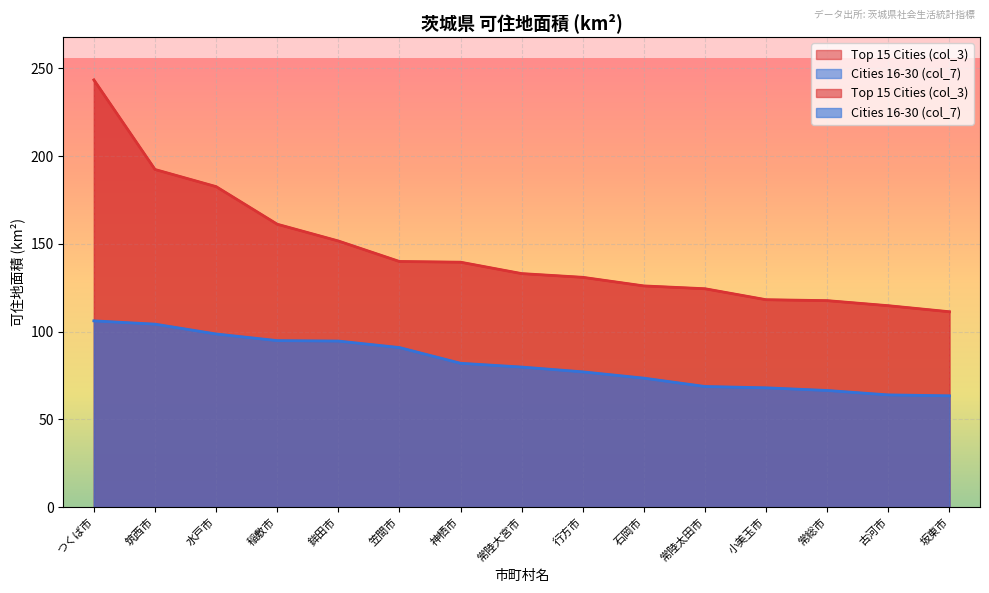

At how many categories does at least one series exceed 239?

1